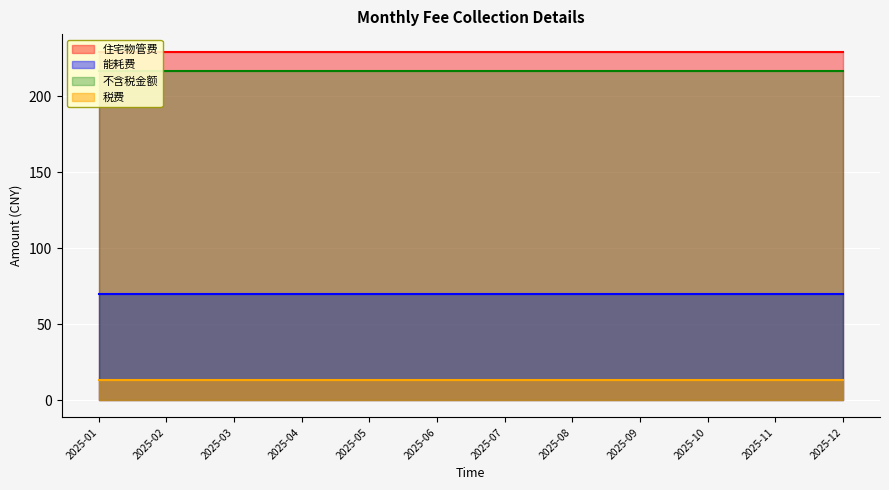

Count the number of data series in this chart.

4